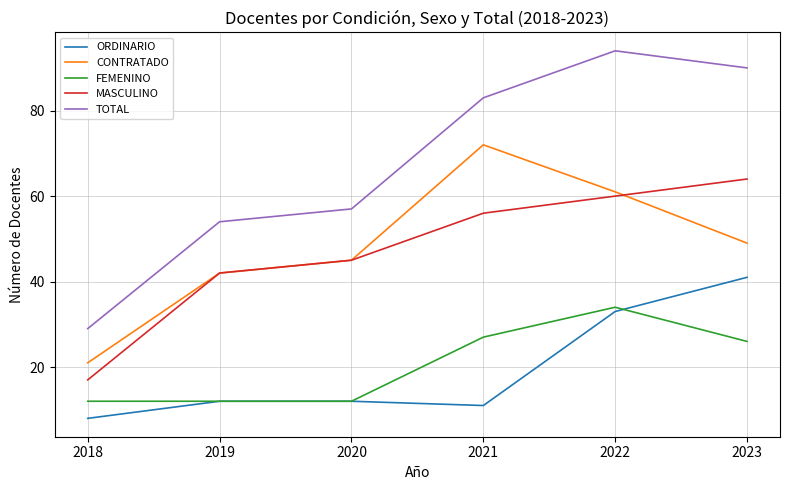

List the labels in order of TOTAL value, largest first.

2022, 2023, 2021, 2020, 2019, 2018